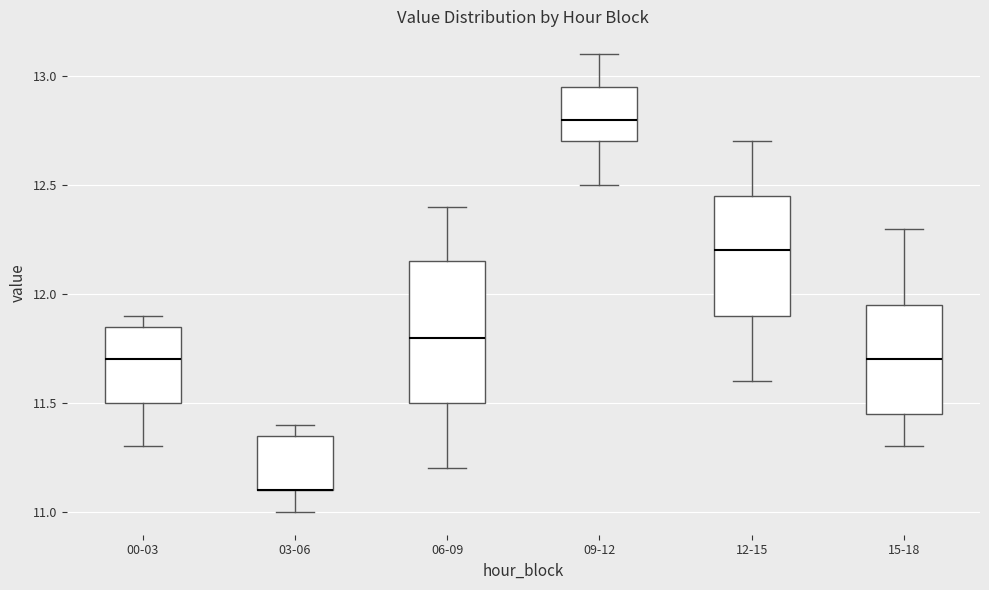

Where does the median line of the box for 15-18 sit on the y-axis? The values are not printed on the chart, so give them approximately, as read against the axis.

11.70